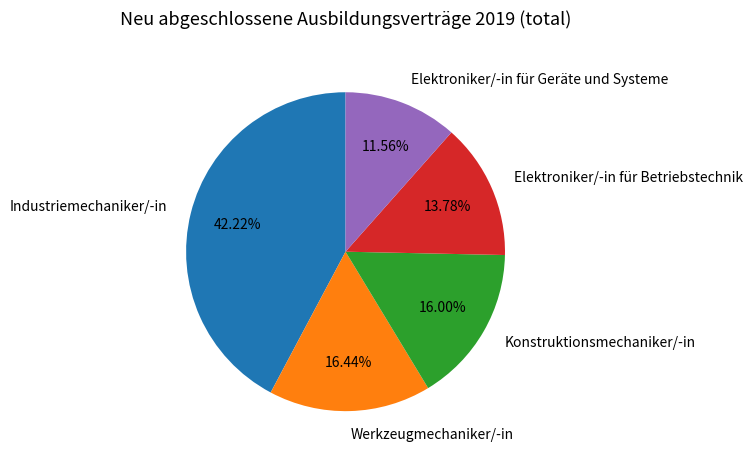

Which slice is the smallest?

Elektroniker/-in für Geräte und Systeme